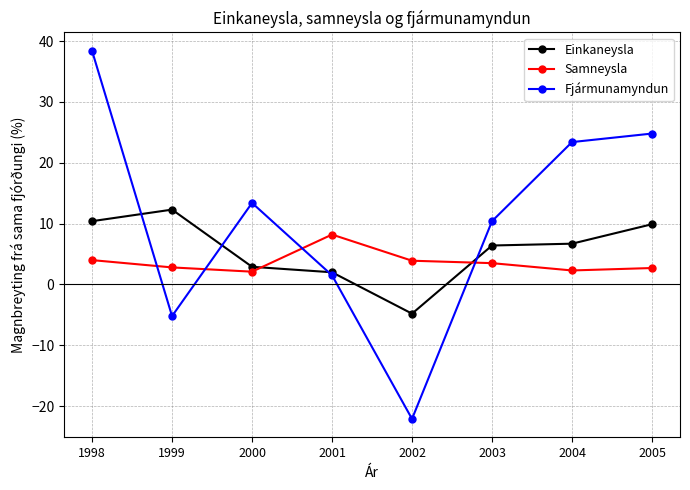

List the labels in order of Fjármunamyndun value, smallest first.

2002, 1999, 2001, 2003, 2000, 2004, 2005, 1998